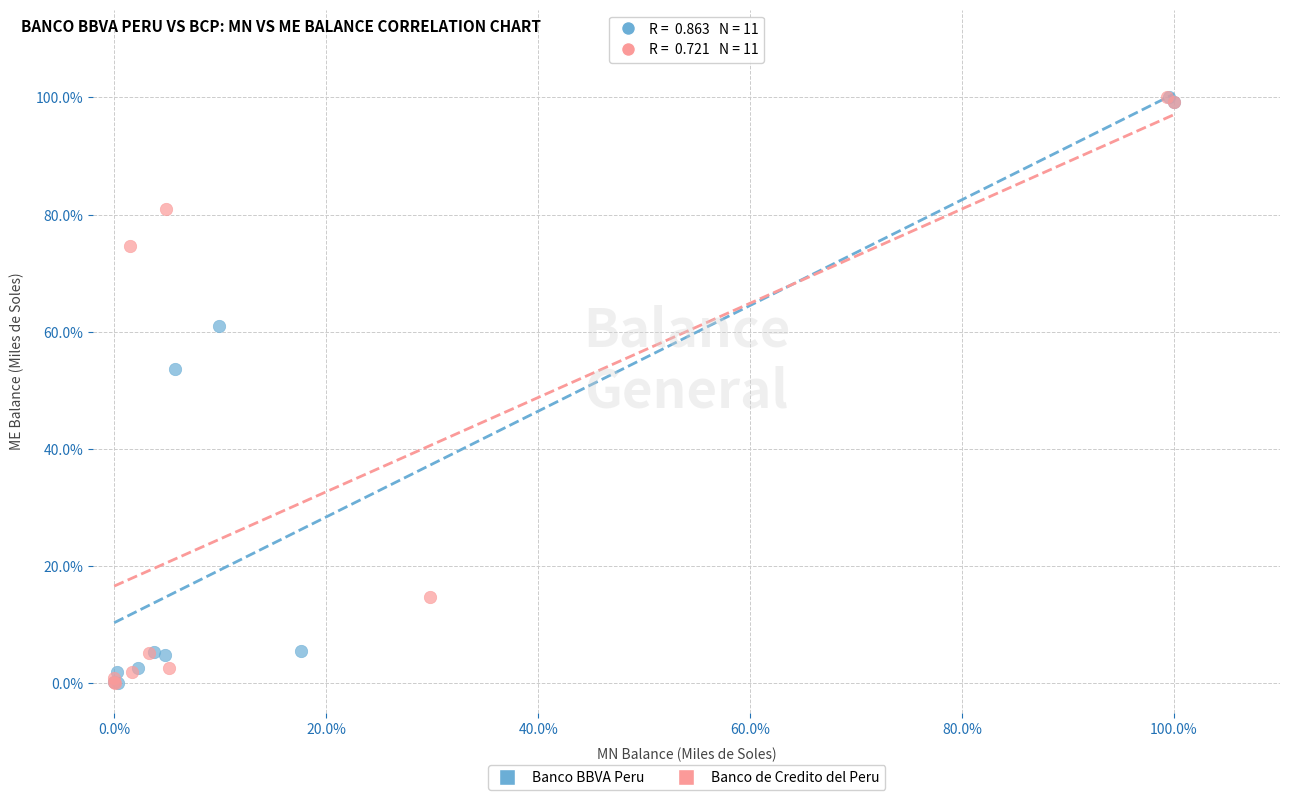

What are all the series names shown in the legend?

Banco BBVA Peru, Banco de Credito del Peru